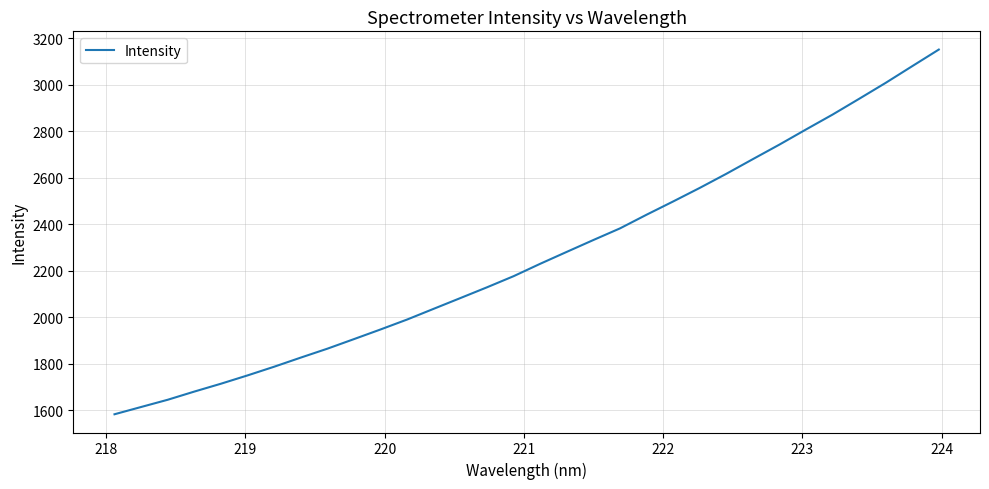

True or false: the data has more than 1 interior local peaks.

False